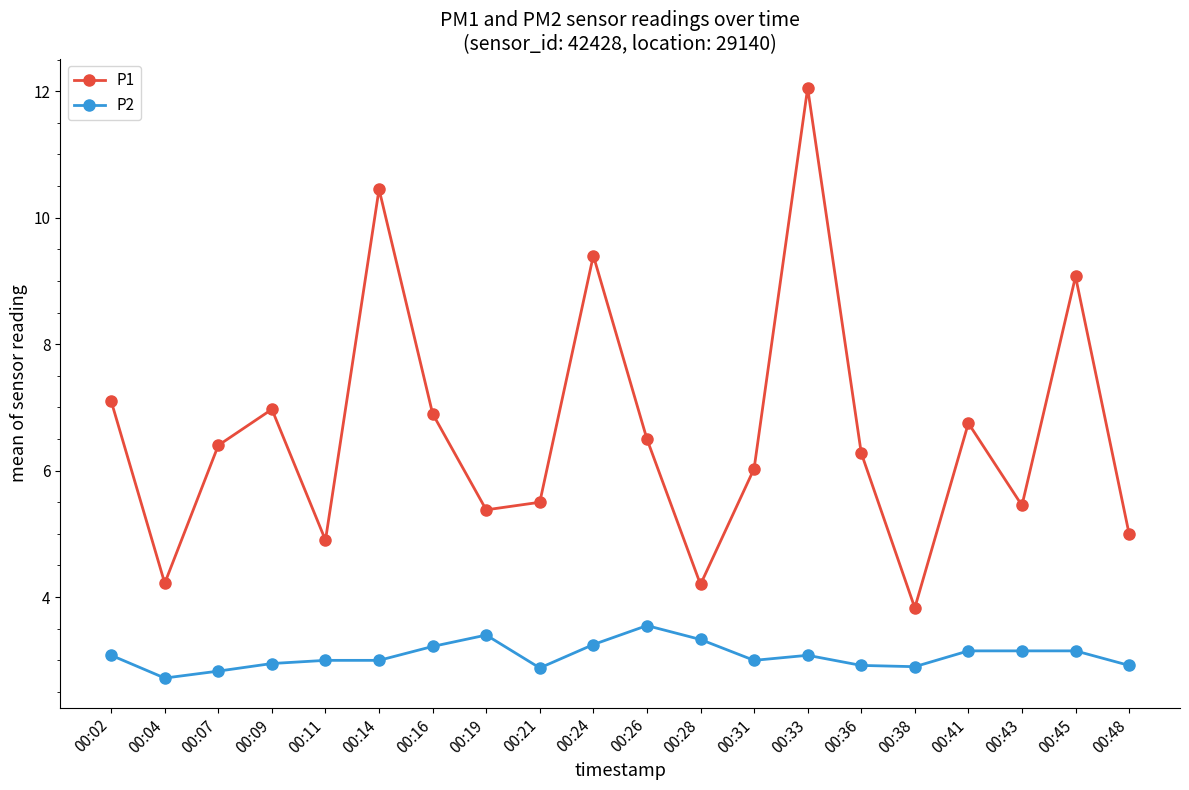

How many series are shown in this chart?

2